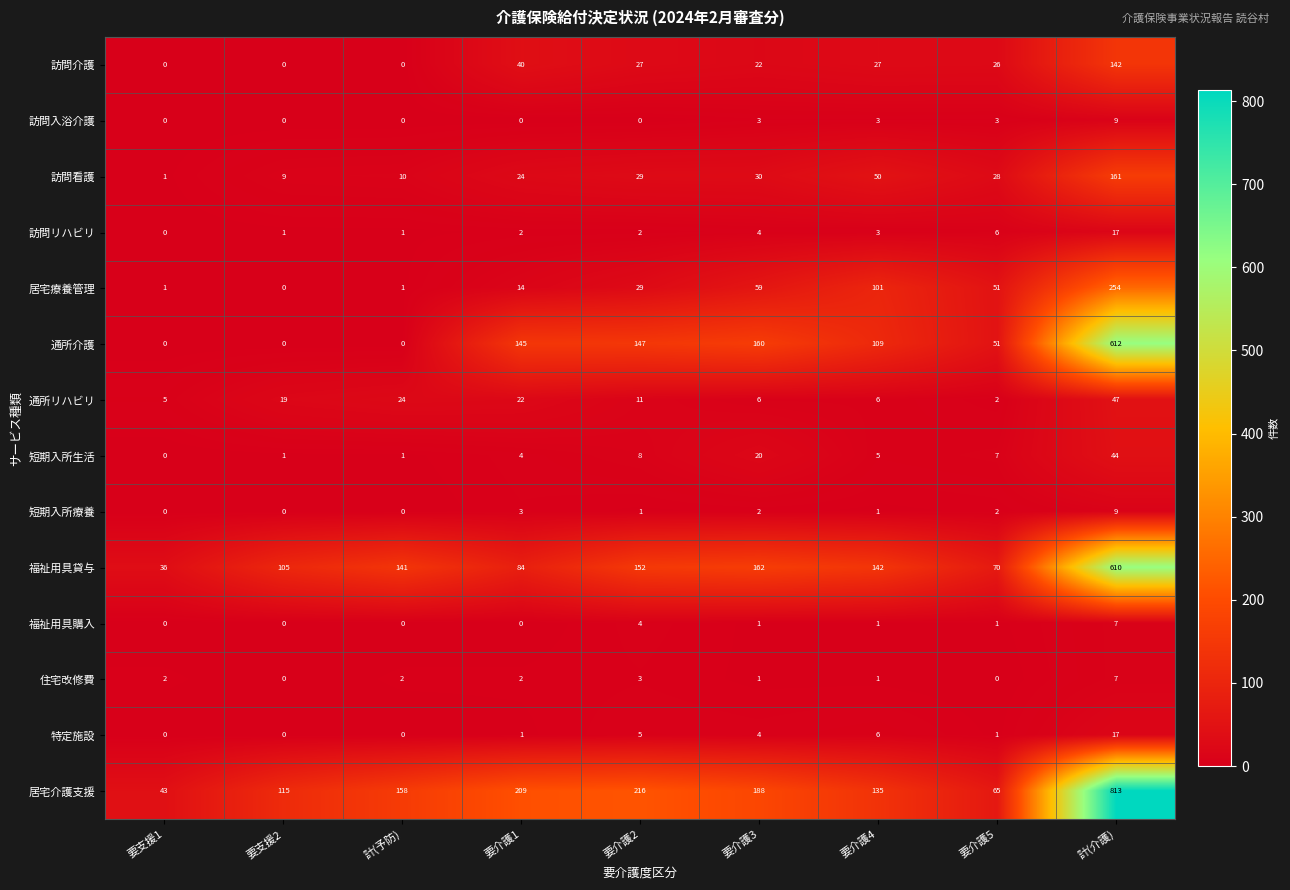

Which series has the widest spread of values?

居宅介護支援